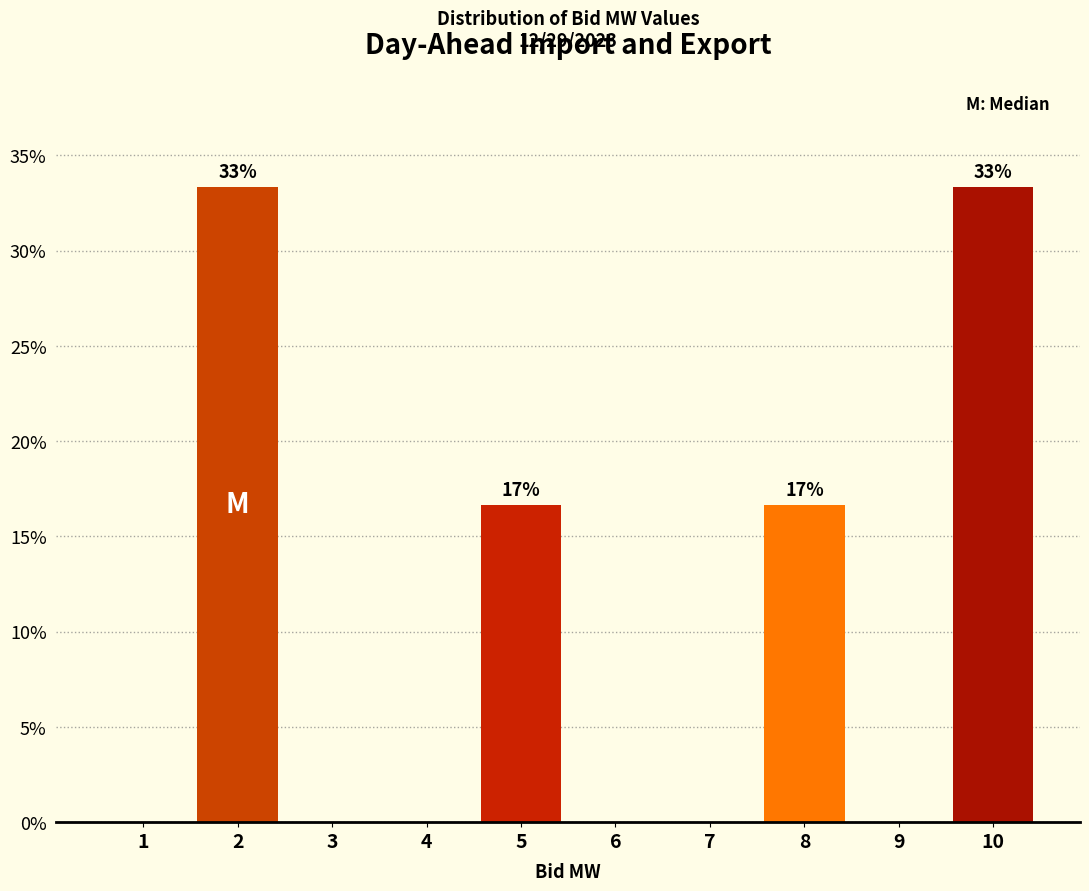

Reading left to right, transcribe all the data shown in this chart.

1=0.0	2=33.3	3=0.0	4=0.0	5=16.7	6=0.0	7=0.0	8=16.7	9=0.0	10=33.3